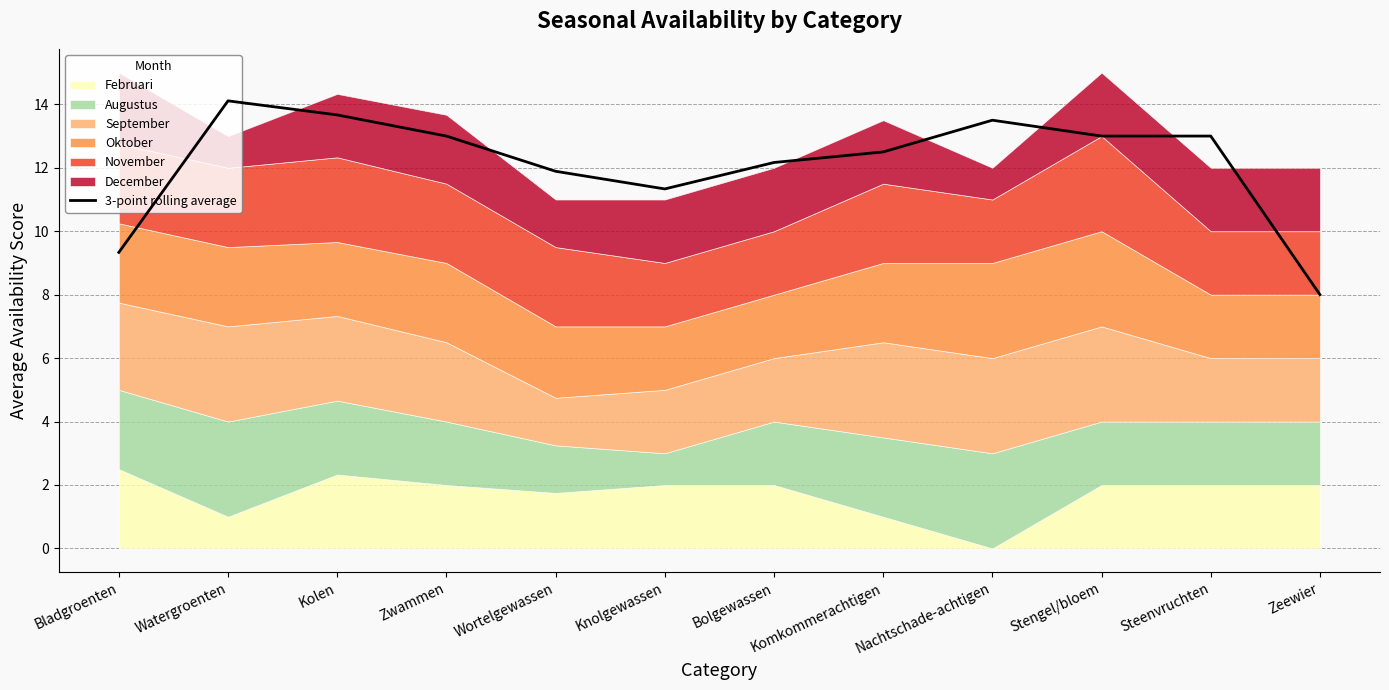

What position from the left is Wortelgewassen?

5